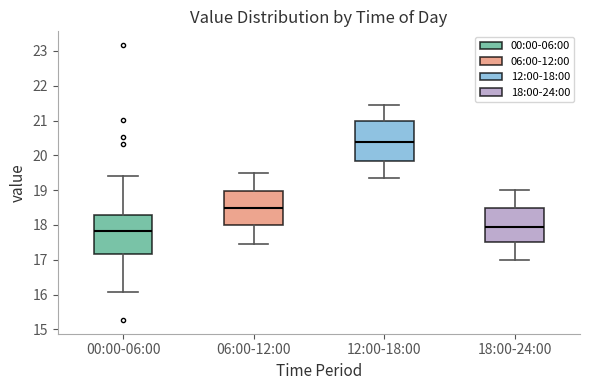

Where is the upper edge of the box for 06:00-12:00 on the y-axis? The values are not printed on the chart, so give them approximately, as read against the axis.

19.0